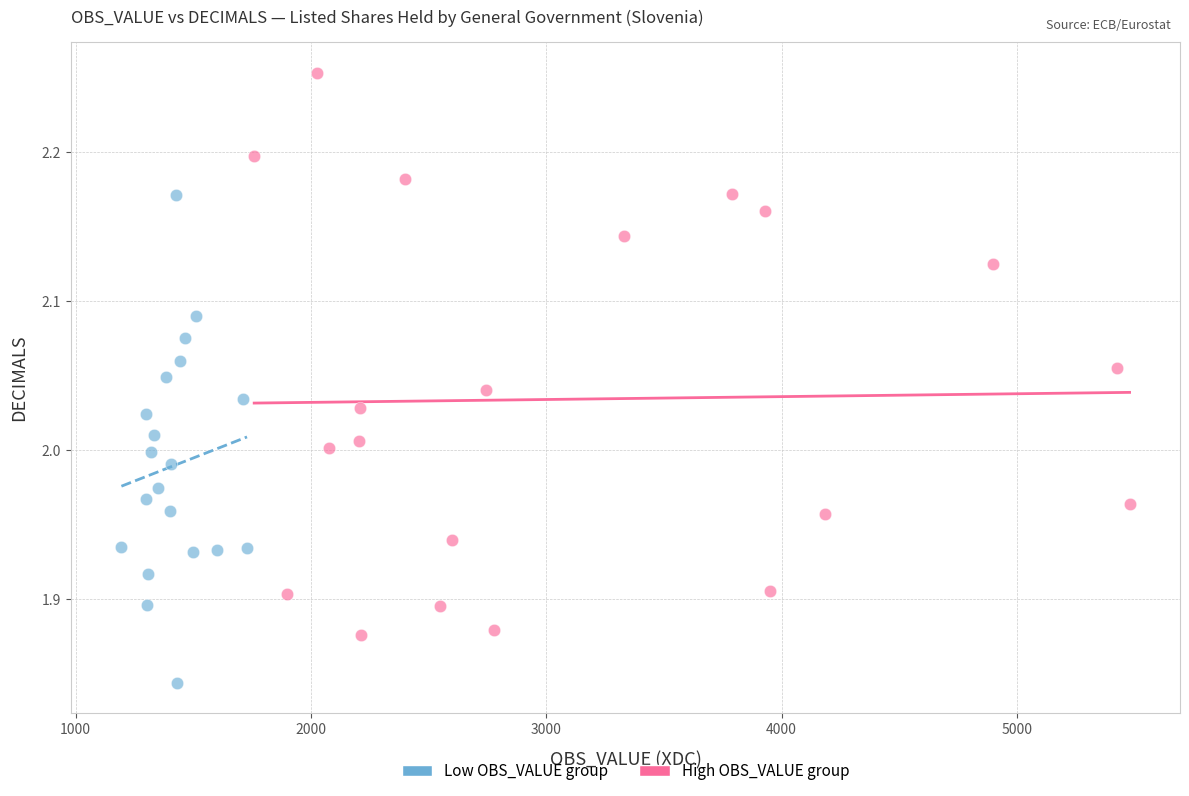

Which series contains the lowest Y value?

Low OBS_VALUE group